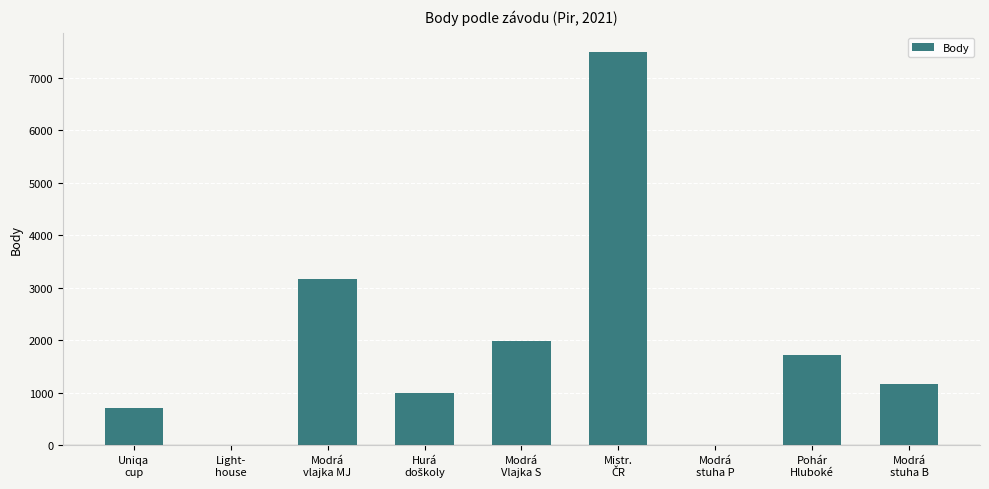

What is the sum of all values?

17266